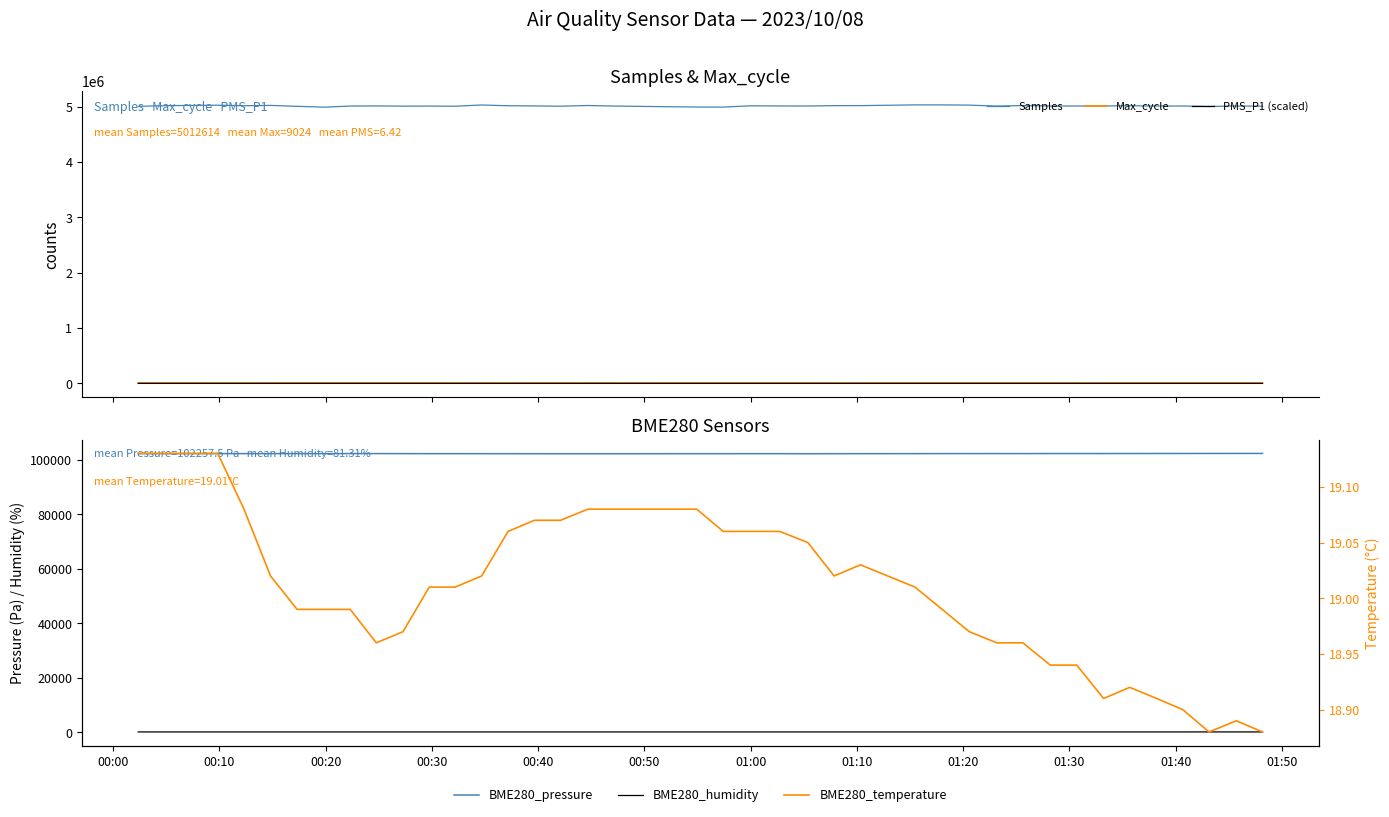

What is the lowest value of the Samples series?

4989920.0